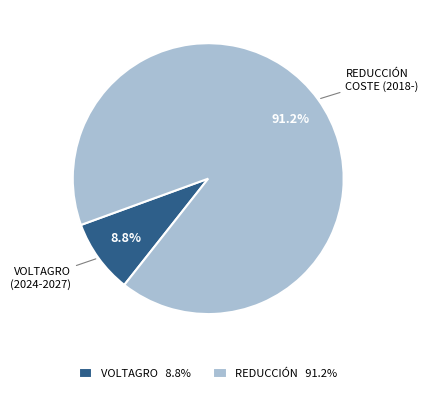

Which category has the smallest portion of the pie?

VOLTAGRO 8.8%